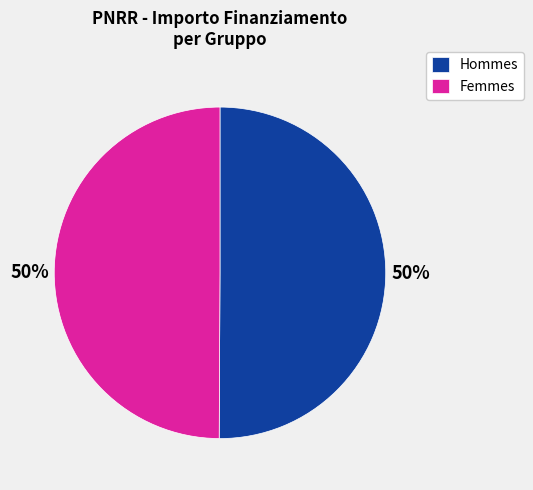

Do Hommes and Femmes together represent more than half of the pie?

Yes